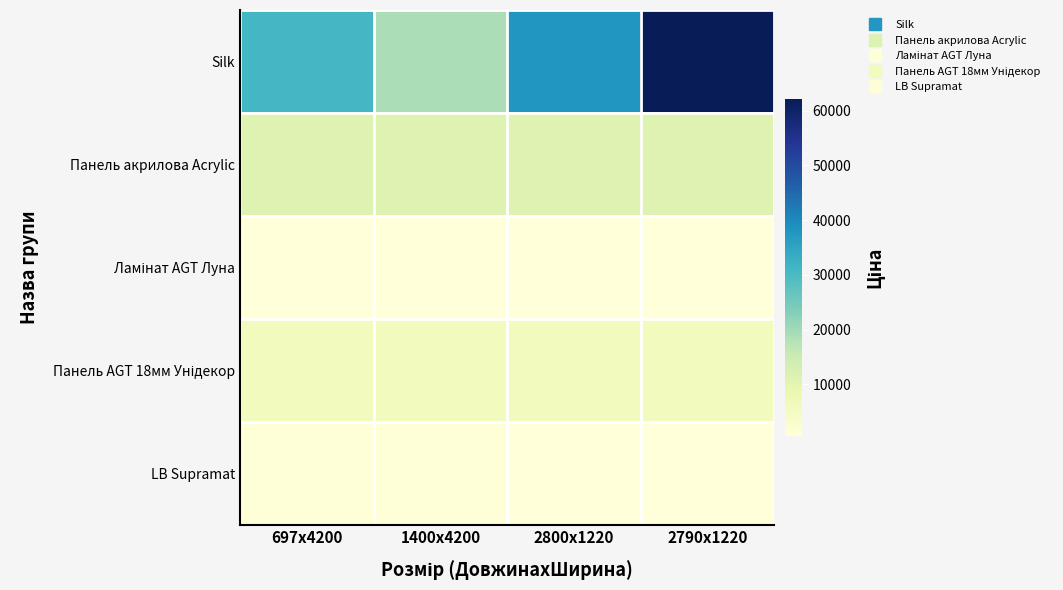

Between 2790x1220 and 1400x4200, which is larger?

2790x1220